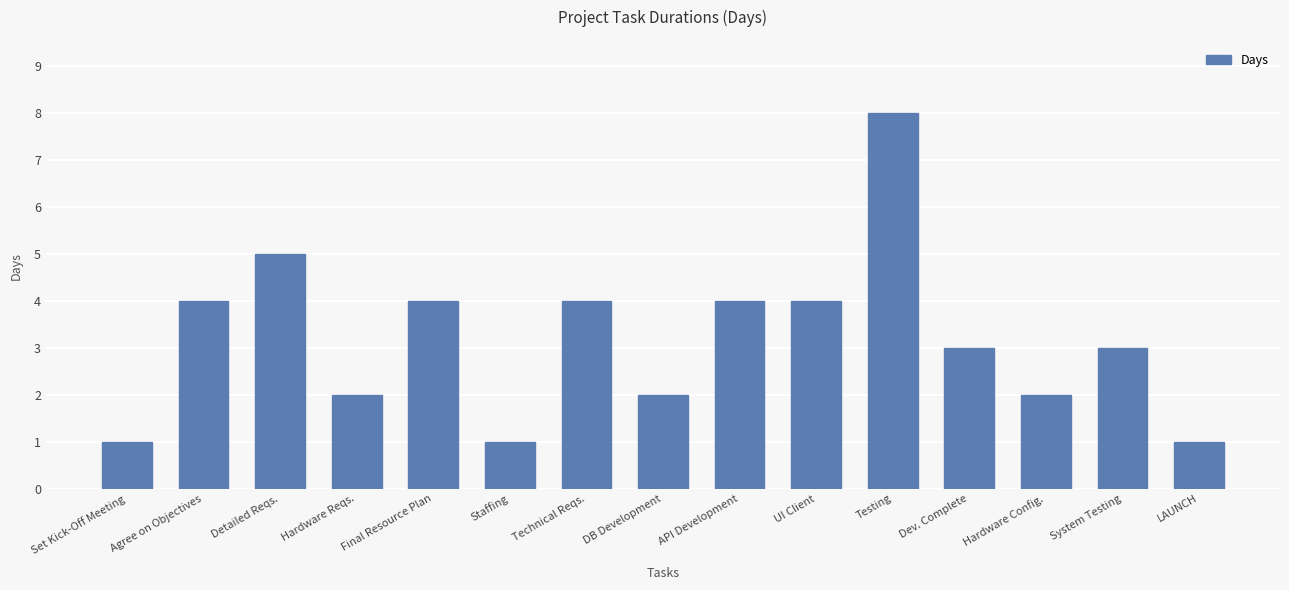

Count the number of categories in the chart.

15